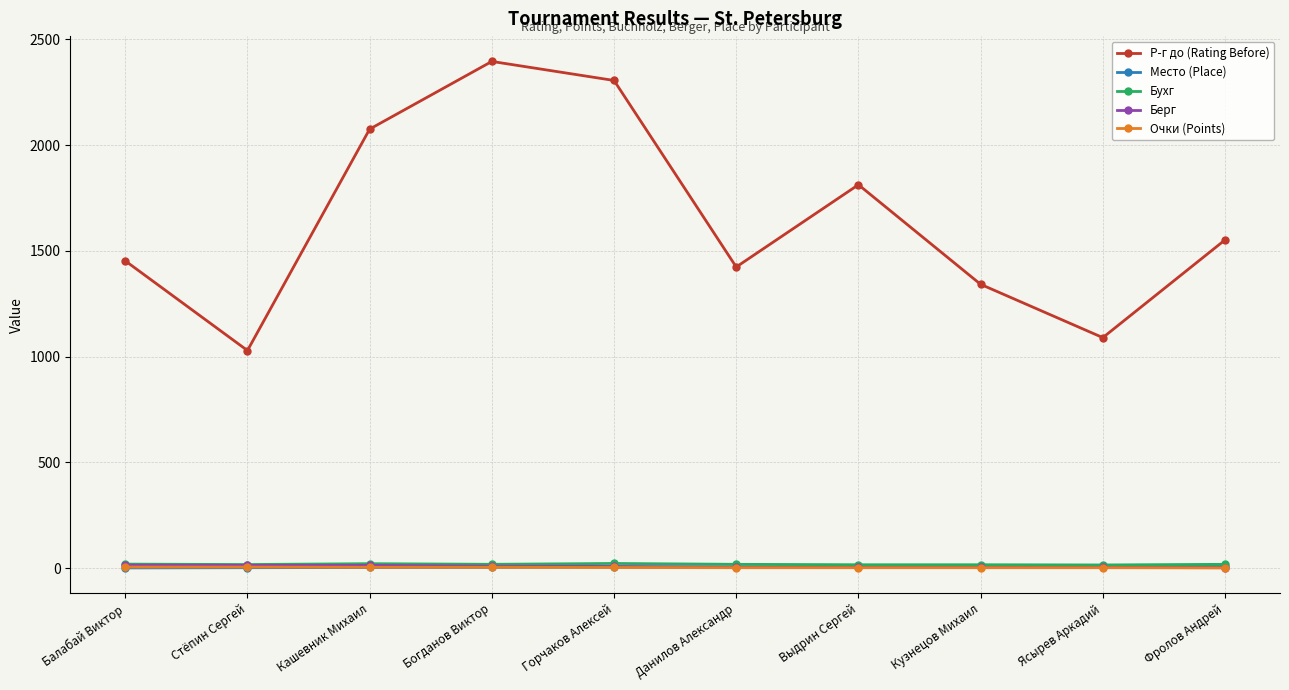

The Очки (Points) series shows 2 at Ясырев Аркадий. True or false?

True